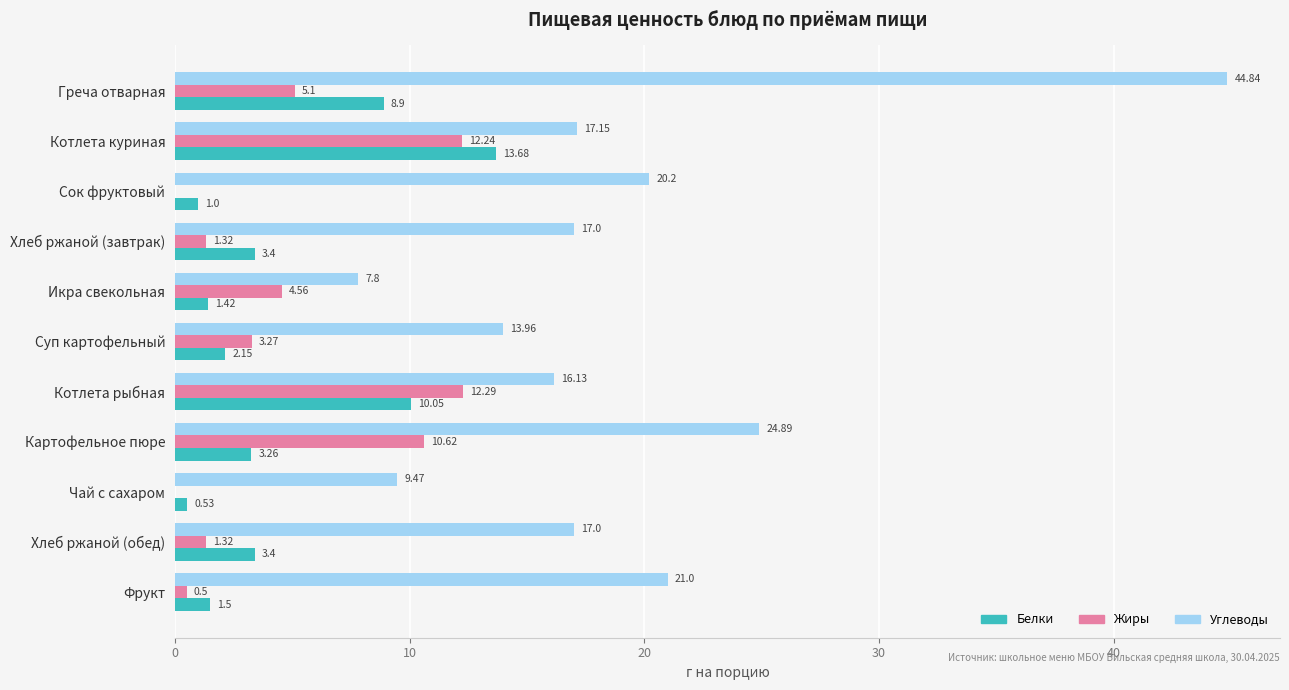

At which label does Углеводы reach its peak?

Греча отварная